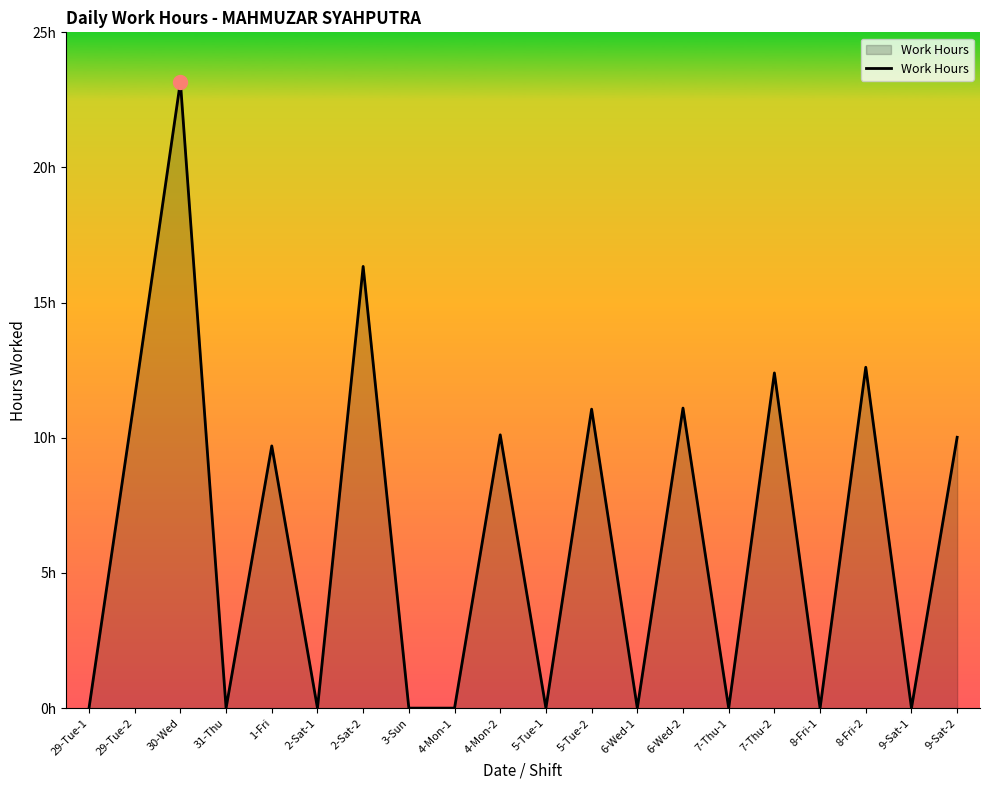

True or false: the data shows 7.4 at 9-Sat-1.

False